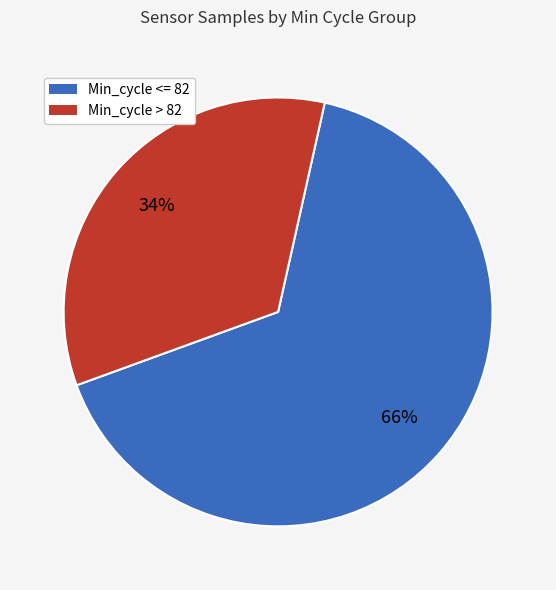

How many slices are in this pie chart?

2